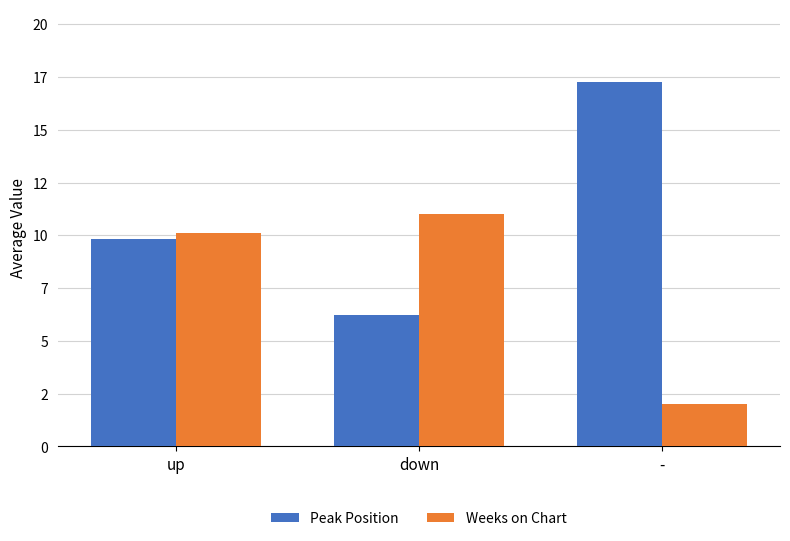

What are all the series names shown in the legend?

Peak Position, Weeks on Chart